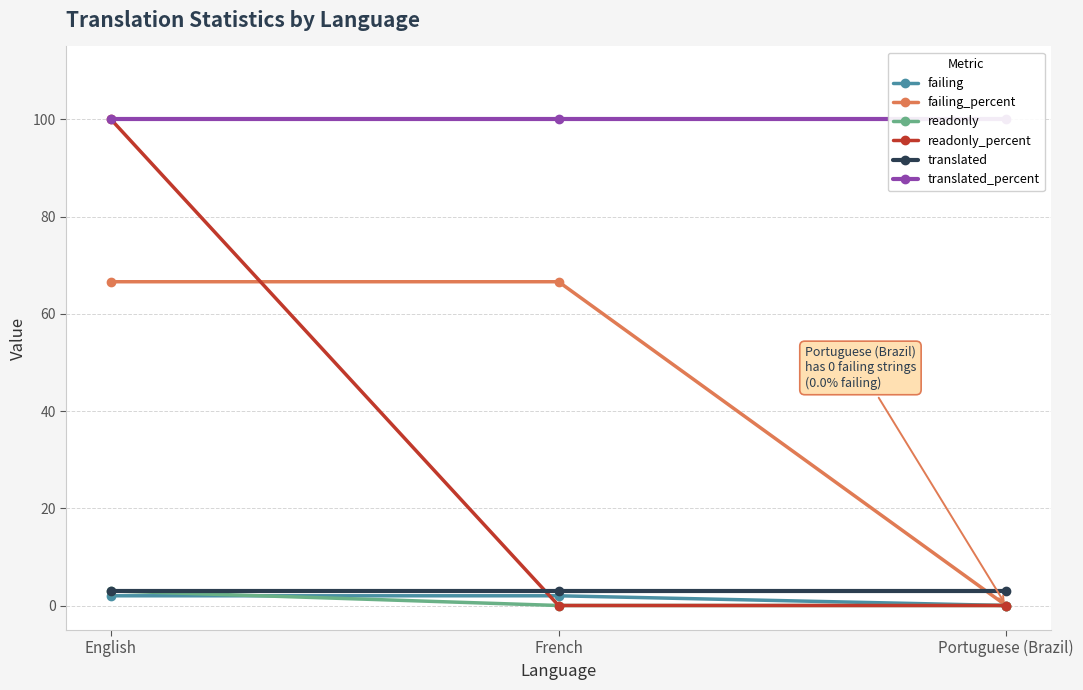

Is this an area chart (filled region under the line)?

No